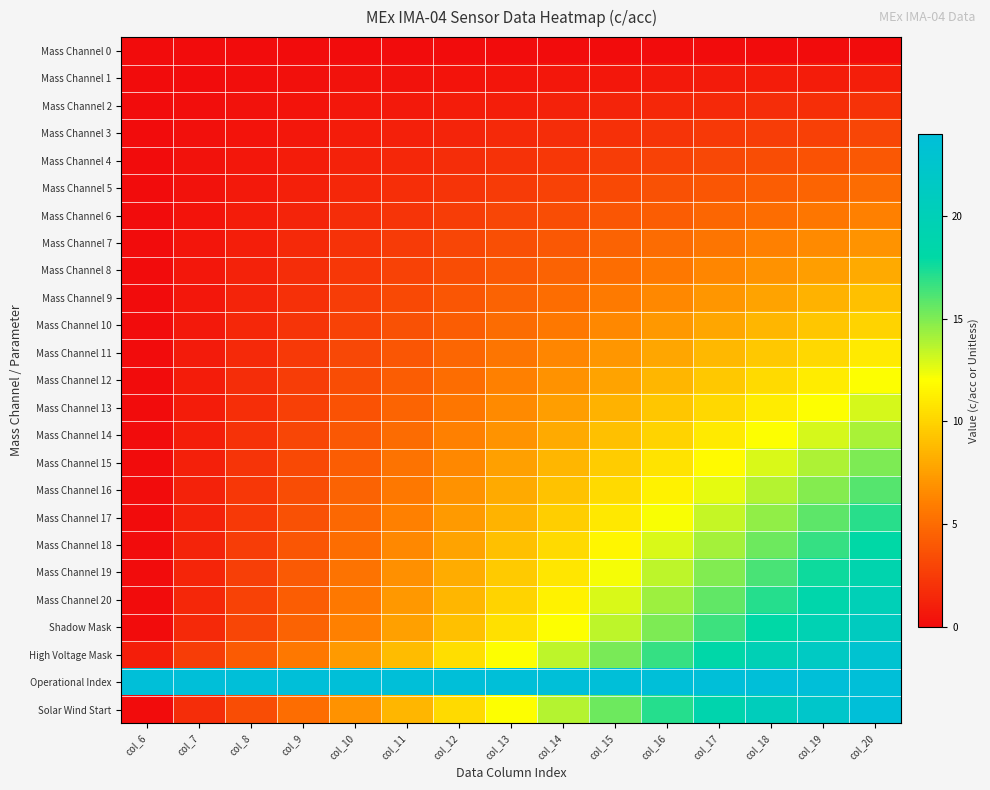

Rank the series by their maximum value, from lowest to highest.

Mass Channel 0, Mass Channel 1, Mass Channel 2, Mass Channel 3, Mass Channel 4, Mass Channel 5, Mass Channel 6, Mass Channel 7, Mass Channel 8, Mass Channel 9, Mass Channel 10, Mass Channel 11, Mass Channel 12, Mass Channel 13, Mass Channel 14, Mass Channel 15, Mass Channel 16, Mass Channel 17, Mass Channel 18, Mass Channel 19, Mass Channel 20, Shadow Mask, High Voltage Mask, Operational Index, Solar Wind Start